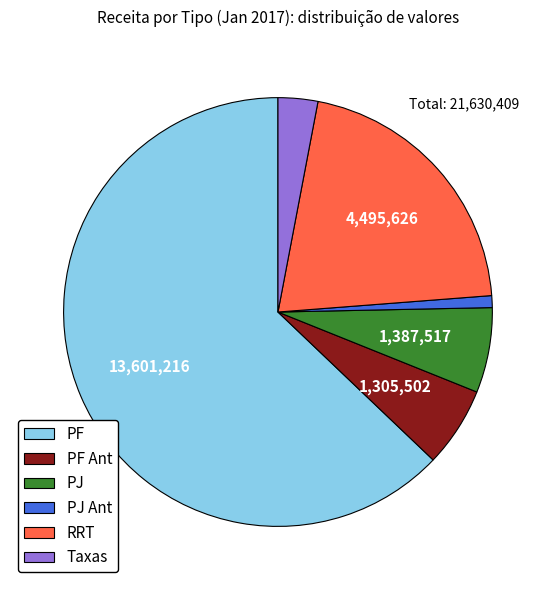

Combined, do PJ and RRT account for over 50%?

No